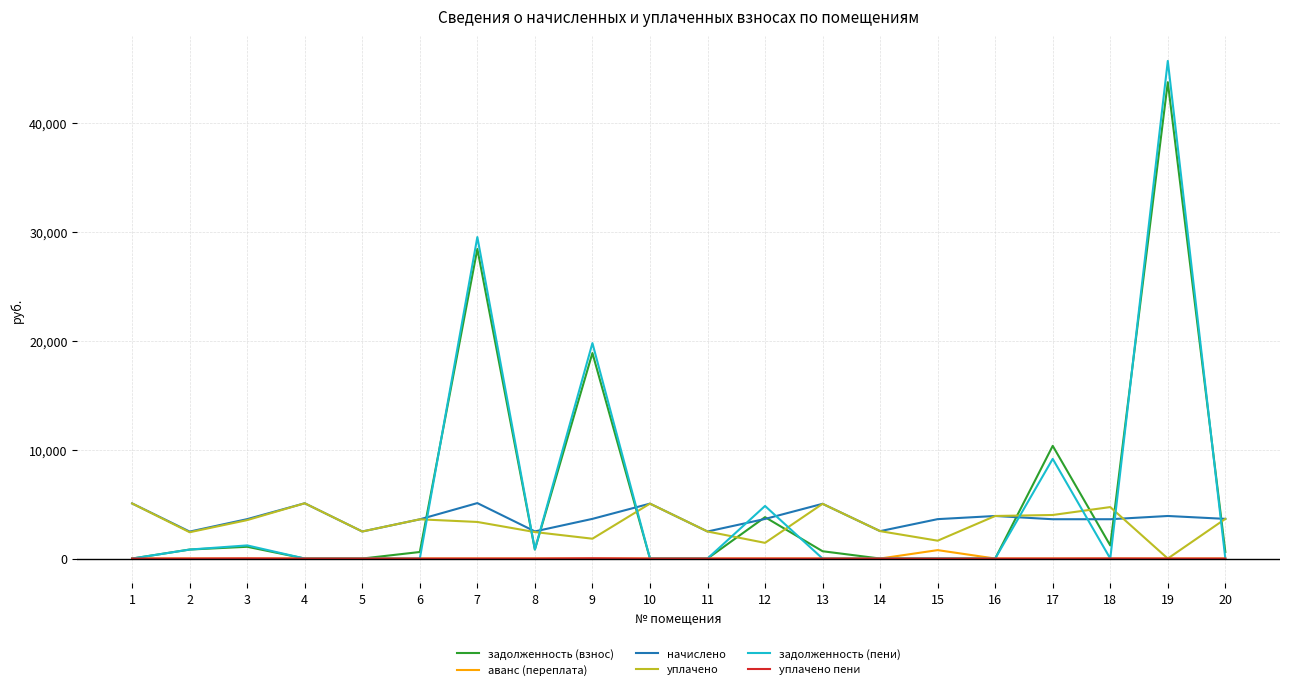

After their last crossing, which series has the higher values: уплачено or задолженность (пени)?

уплачено